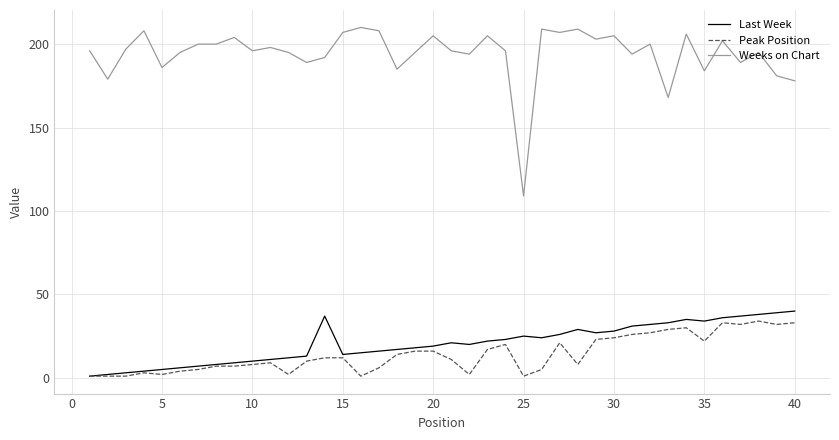

Which series has the largest total across all categories?

Weeks on Chart